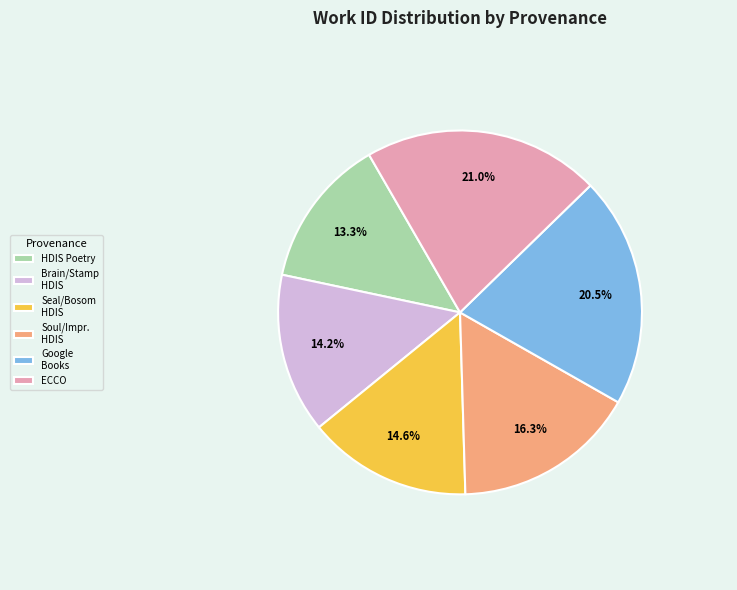

Combined, do HDIS Poetry and Seal/Bosom HDIS account for over 50%?

No